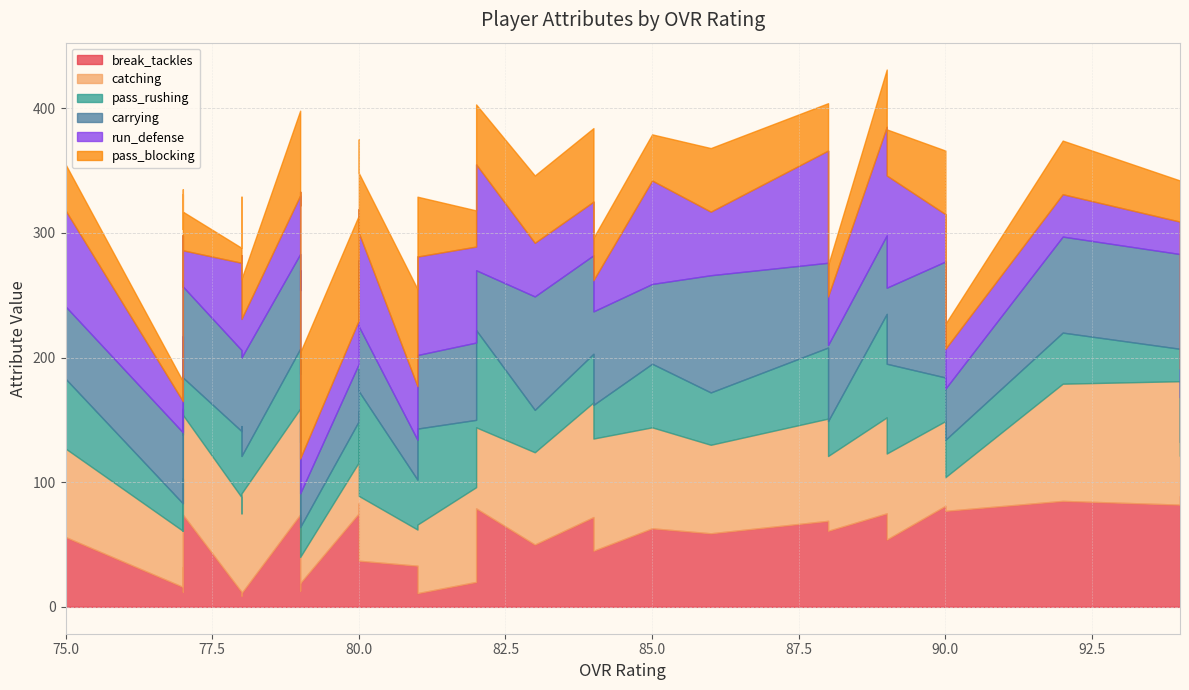

Where is run_defense nearest to the value 56?

86